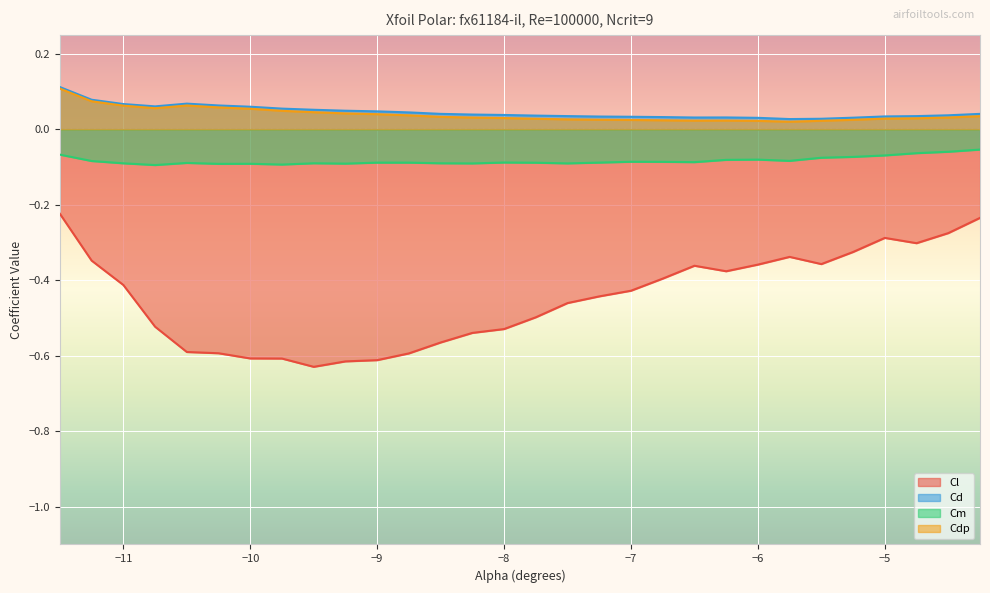

Which series has the widest spread of values?

Cl